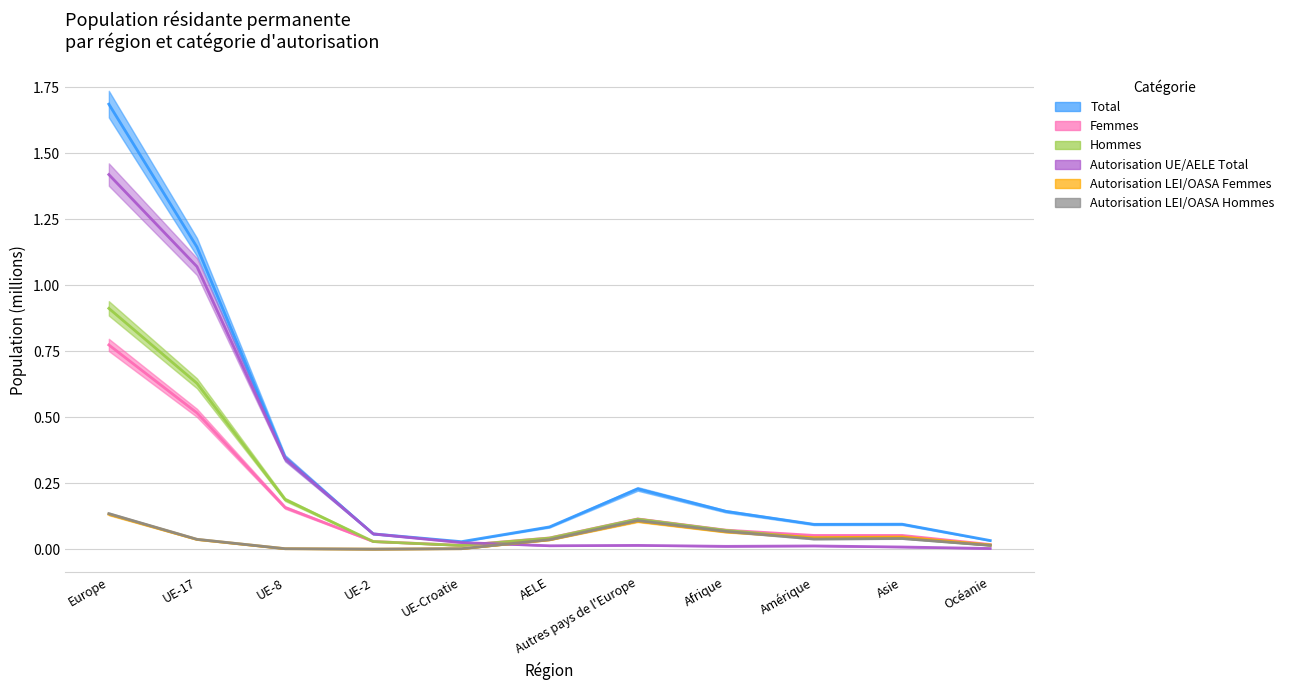

At which category does Total reach its first local peak?

Autres pays de l'Europe